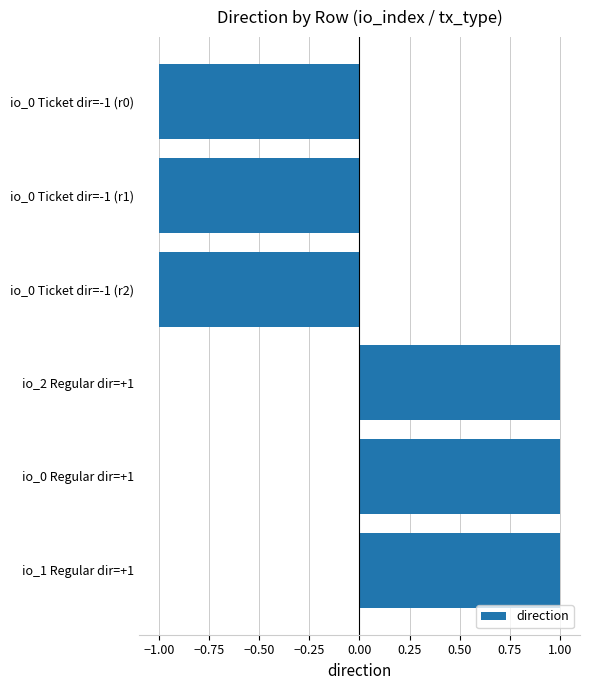

True or false: the data shows -1 at io_0 Ticket dir=-1 (r0).

True